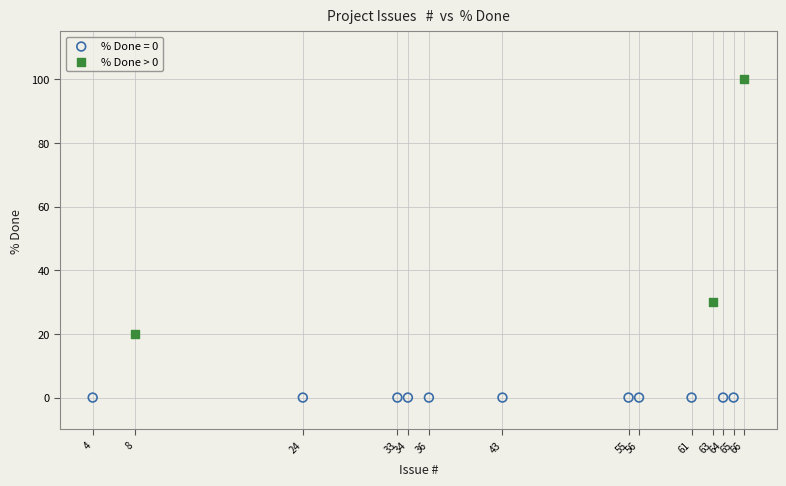

Which series contains the highest Y value?

% Done > 0